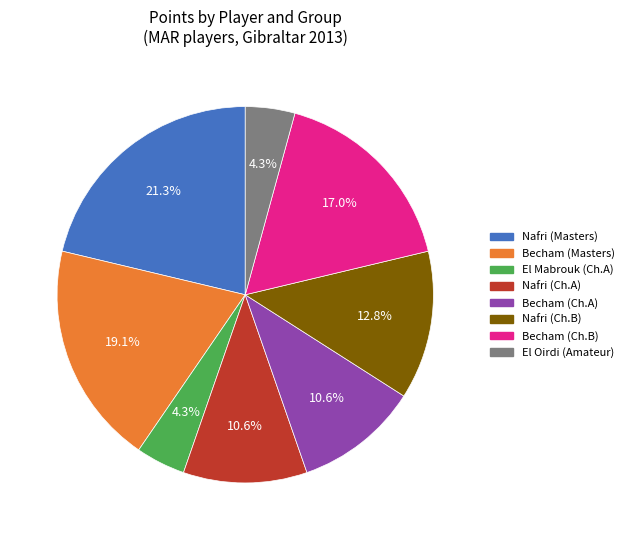

Does any single category account for the majority?

No